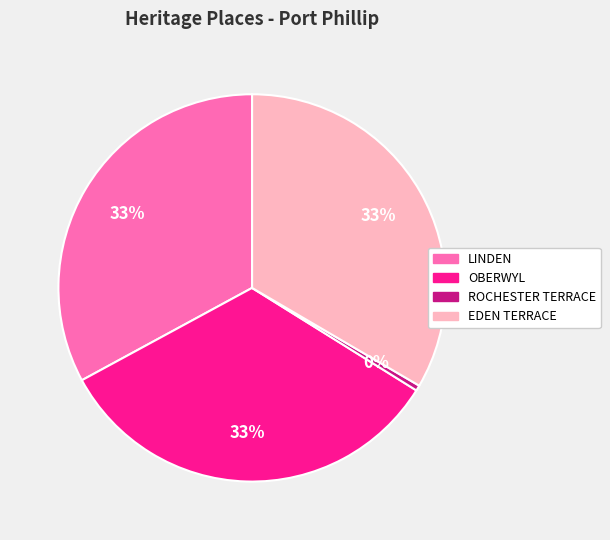

Is the sum of ROCHESTER TERRACE and EDEN TERRACE greater than half?

No